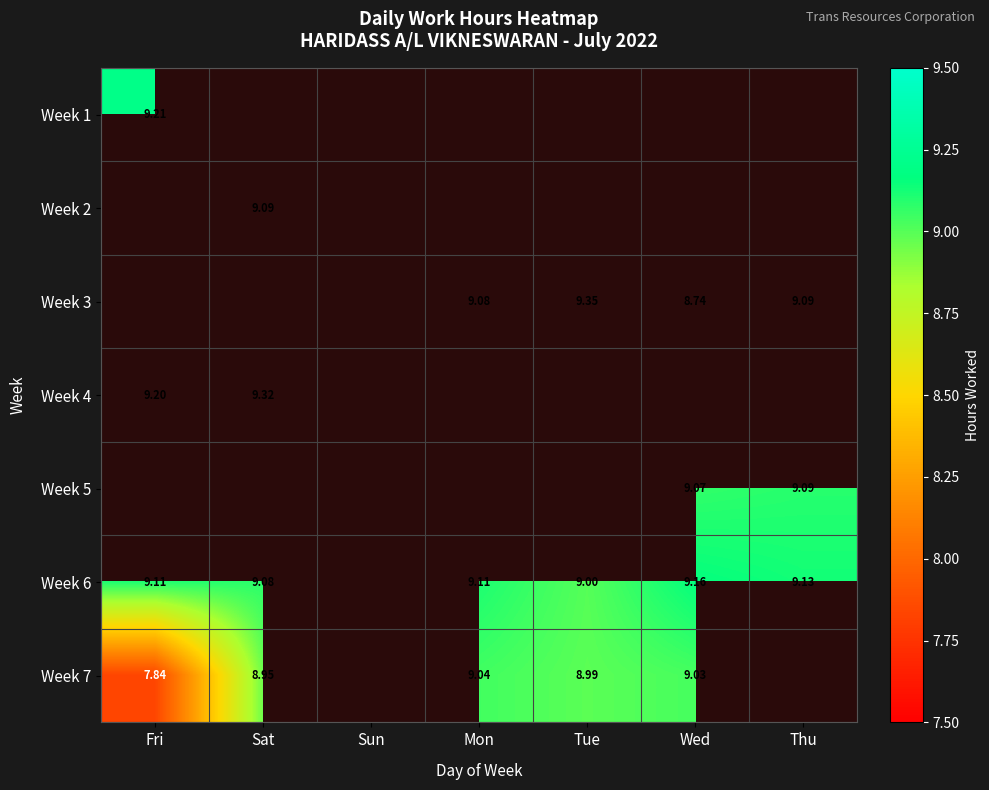

Is the value of Week 7 at Sat greater than the value of Week 6 at Thu?

No